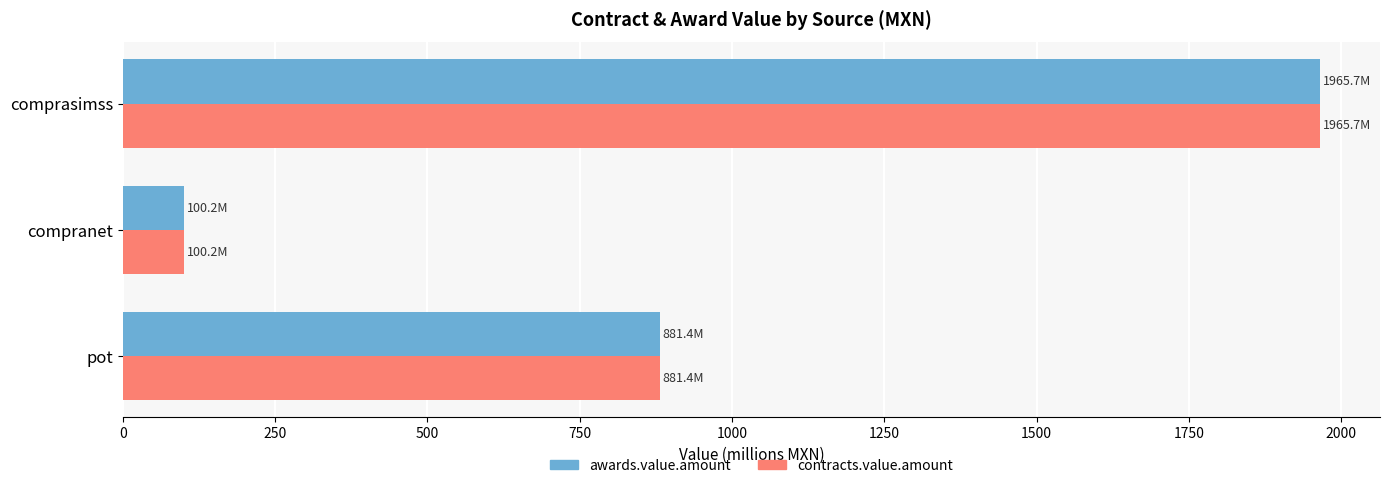

How many series are shown in this chart?

2